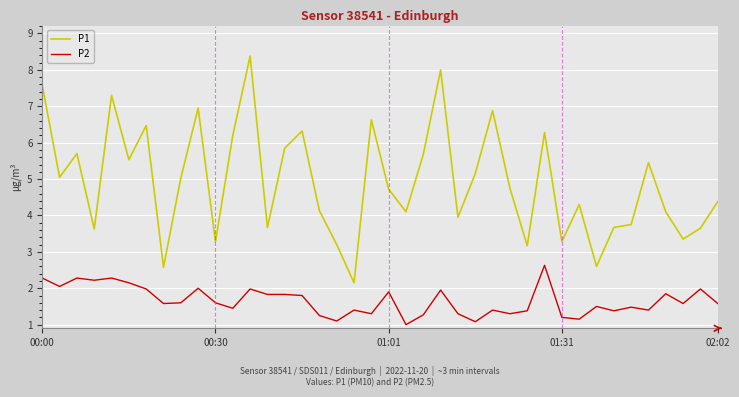

What is the difference between the maximum and minimum values in the P2 series?

1.6